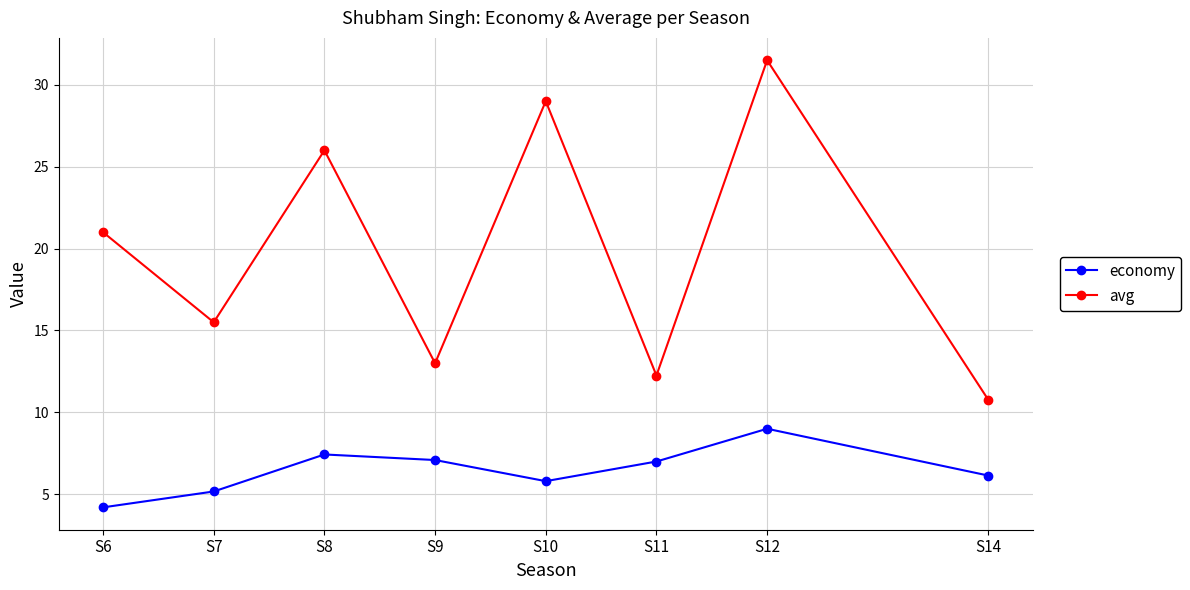

Which series has the largest total across all categories?

avg